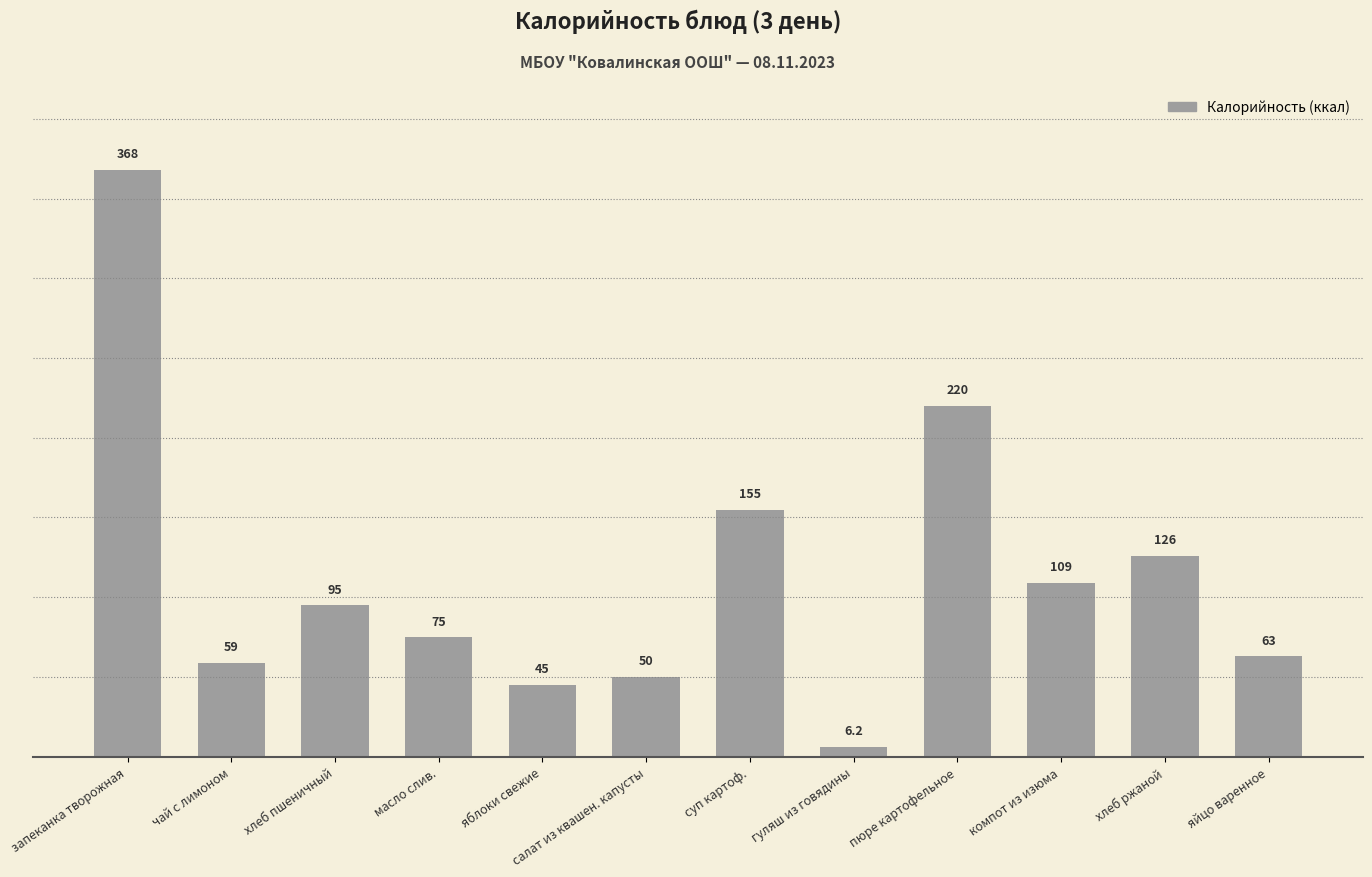

Which has a higher value, компот из изюма or салат из квашен. капусты?

компот из изюма